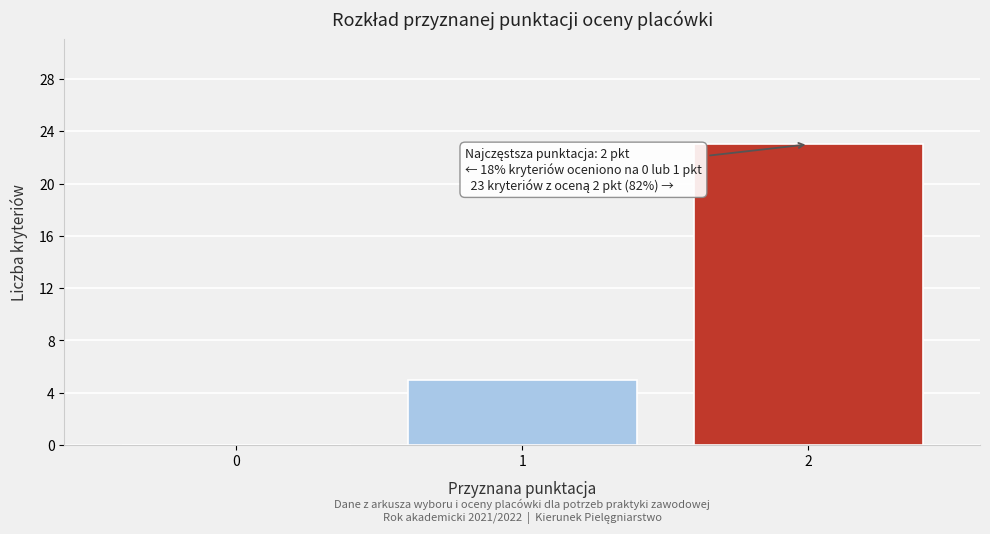

Over which range of the x-axis is the bar tallest?

1.5 to 2.5